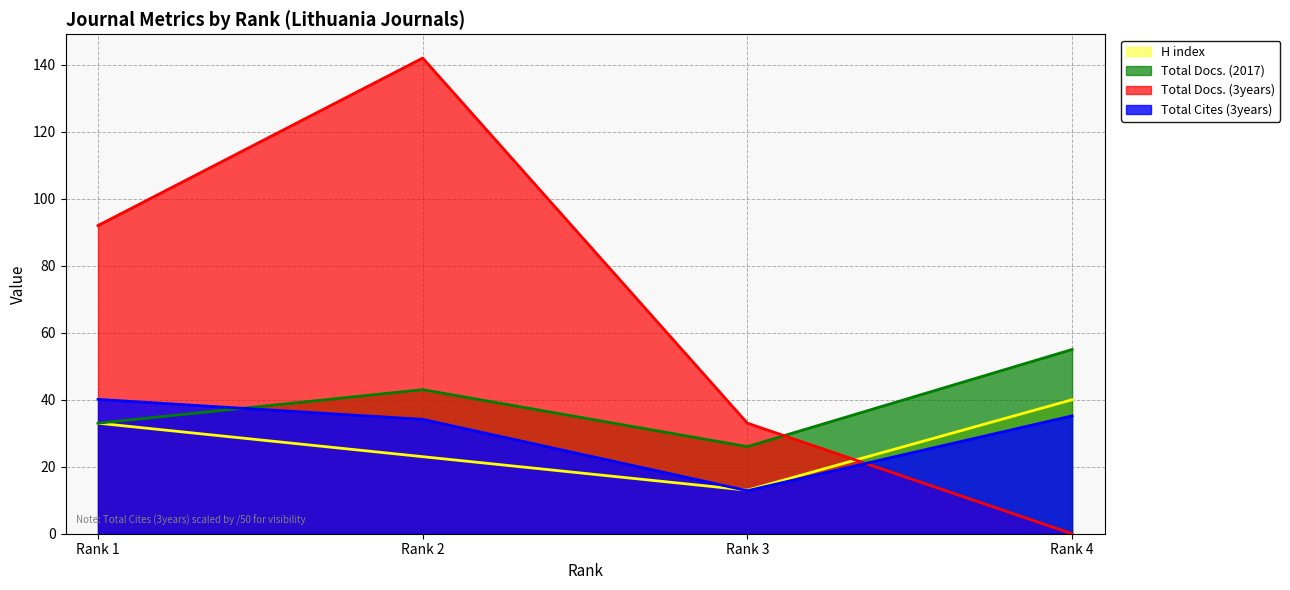

Which category has the highest value in the H index series?

Rank 4